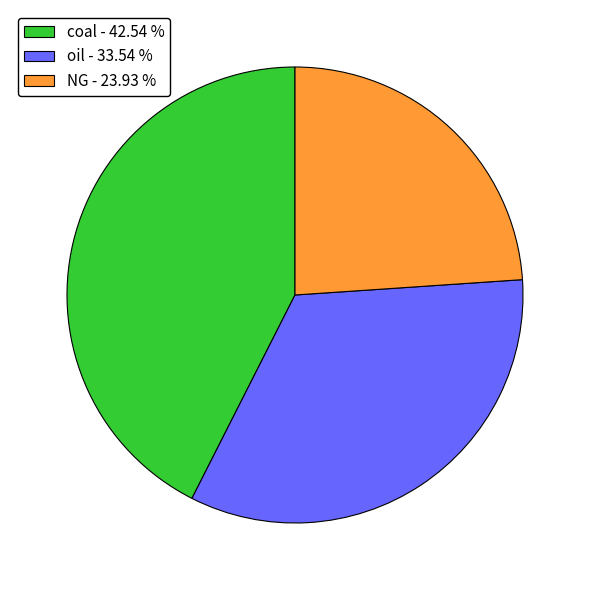

Approximately how many times larger is the value at NG - 23.93 % compared to oil - 33.54 %?

0.7